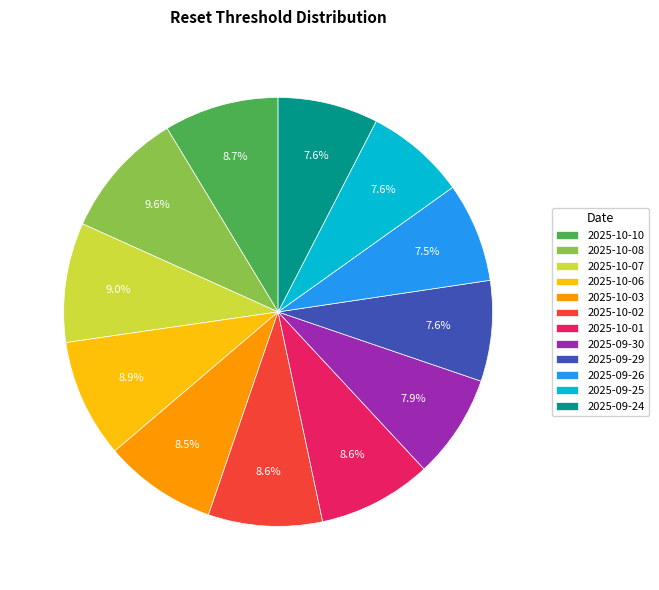

Is there a majority slice in this chart?

No